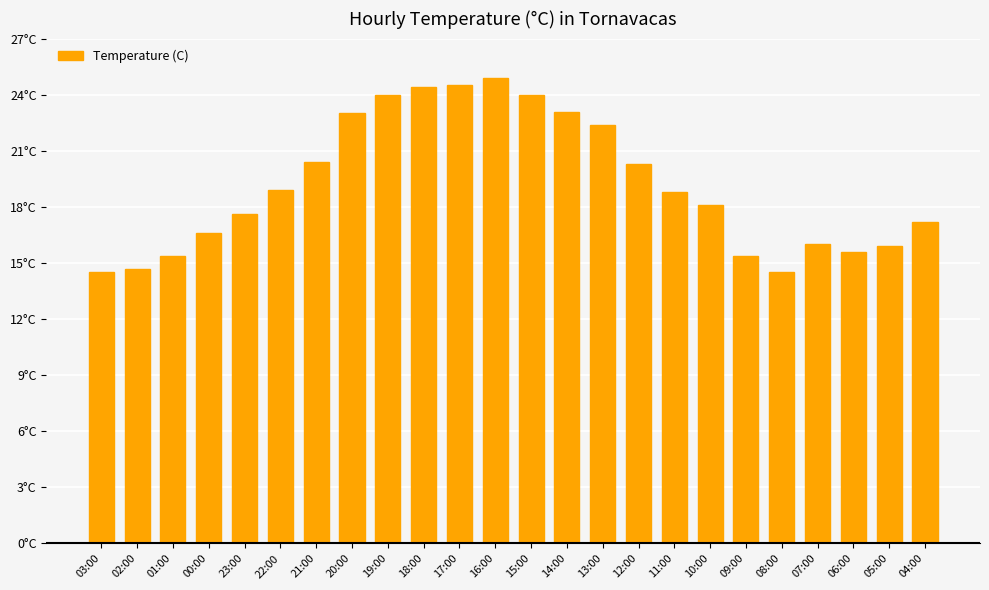

Rank the categories by value from lowest to highest.

03:00, 08:00, 02:00, 01:00, 09:00, 06:00, 05:00, 07:00, 00:00, 04:00, 23:00, 10:00, 11:00, 22:00, 12:00, 21:00, 13:00, 20:00, 14:00, 19:00, 15:00, 18:00, 17:00, 16:00